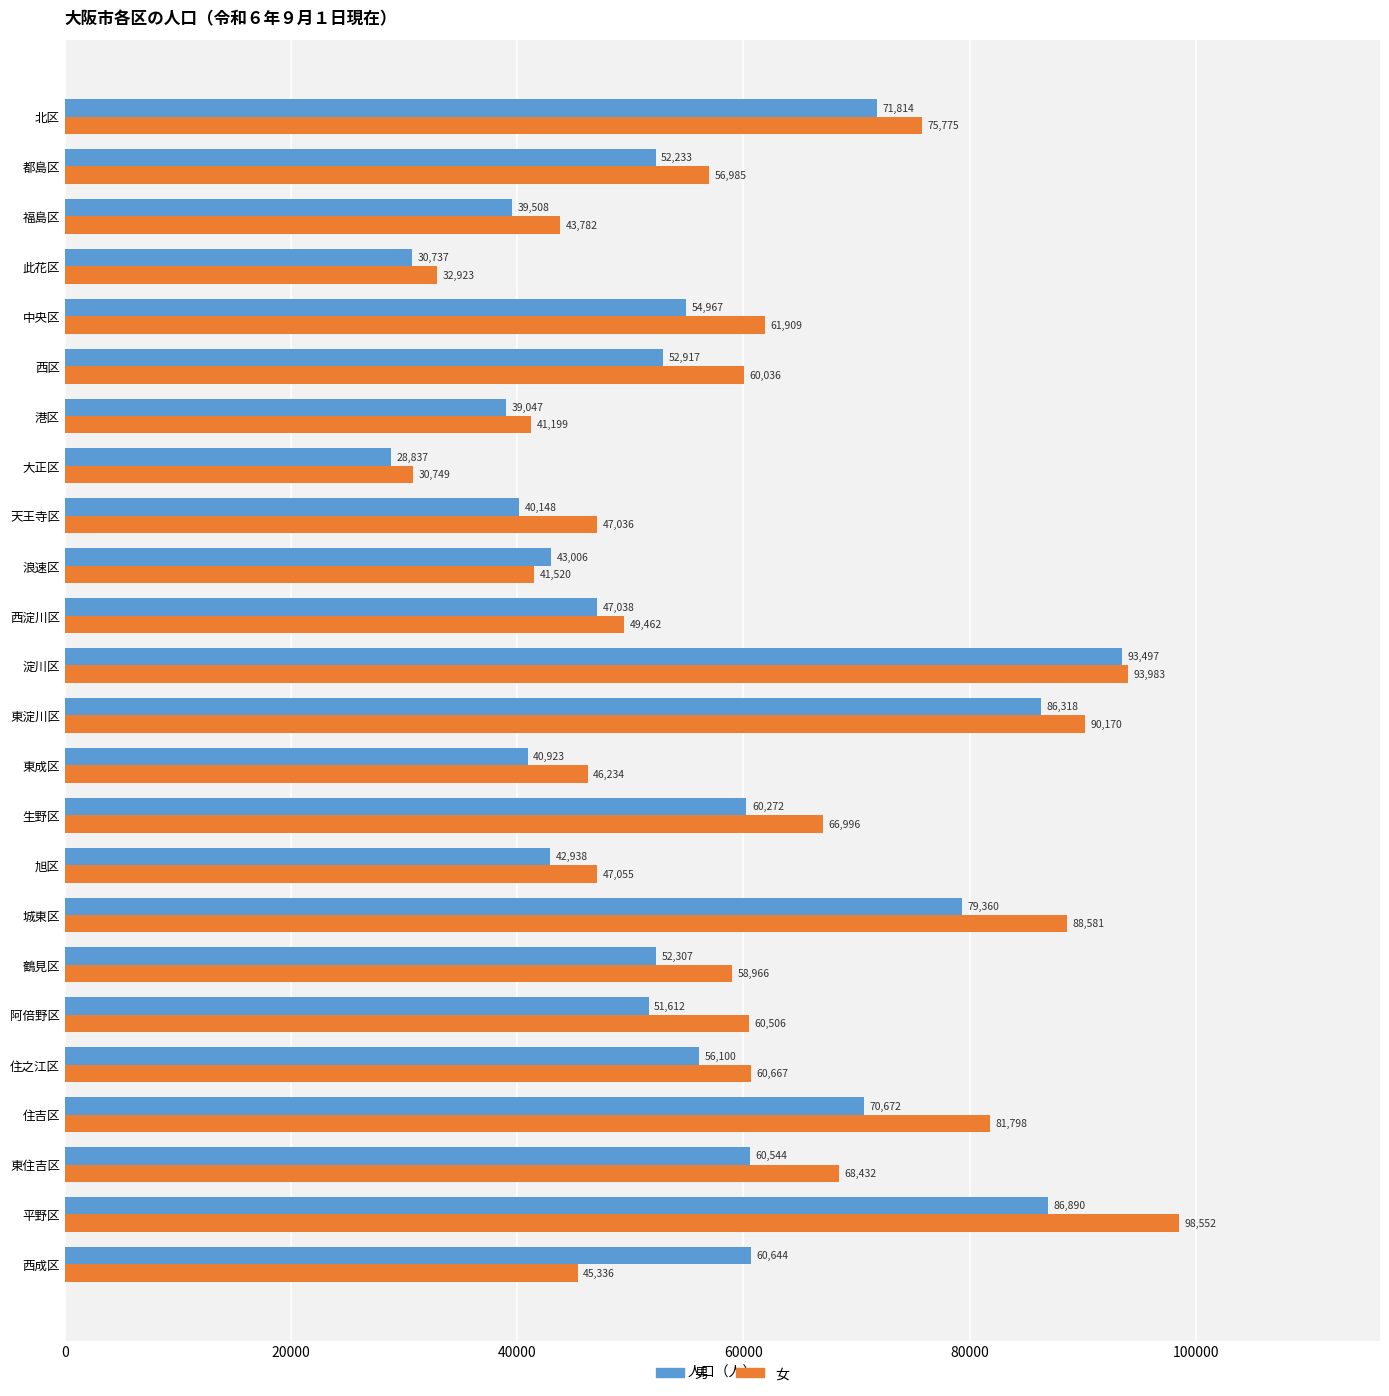

What is the difference between the second highest and second lowest values in the 男 series?

56153